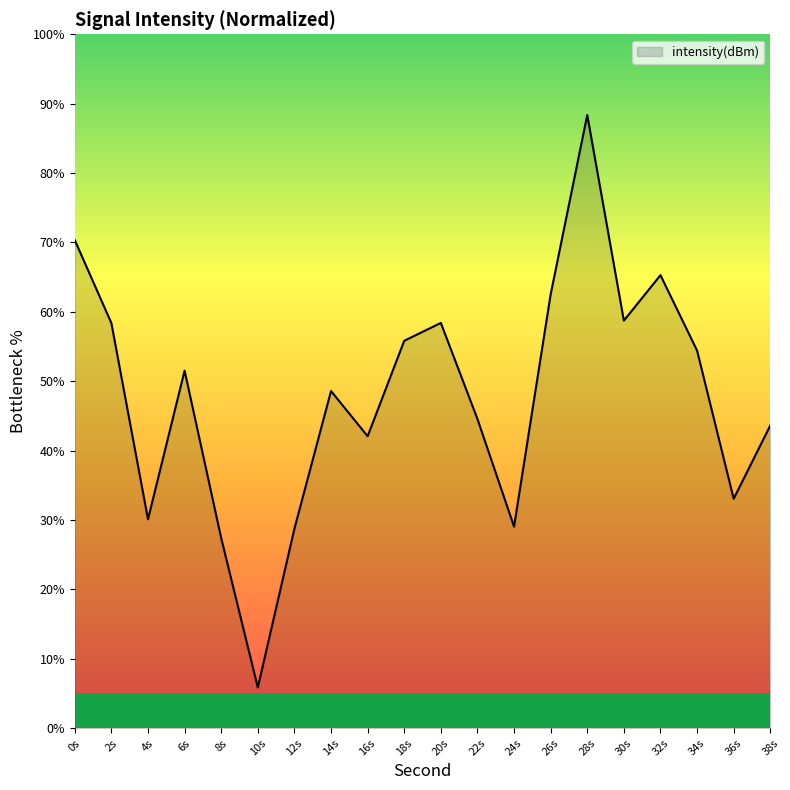

What is the minimum value shown in the chart?

5.9